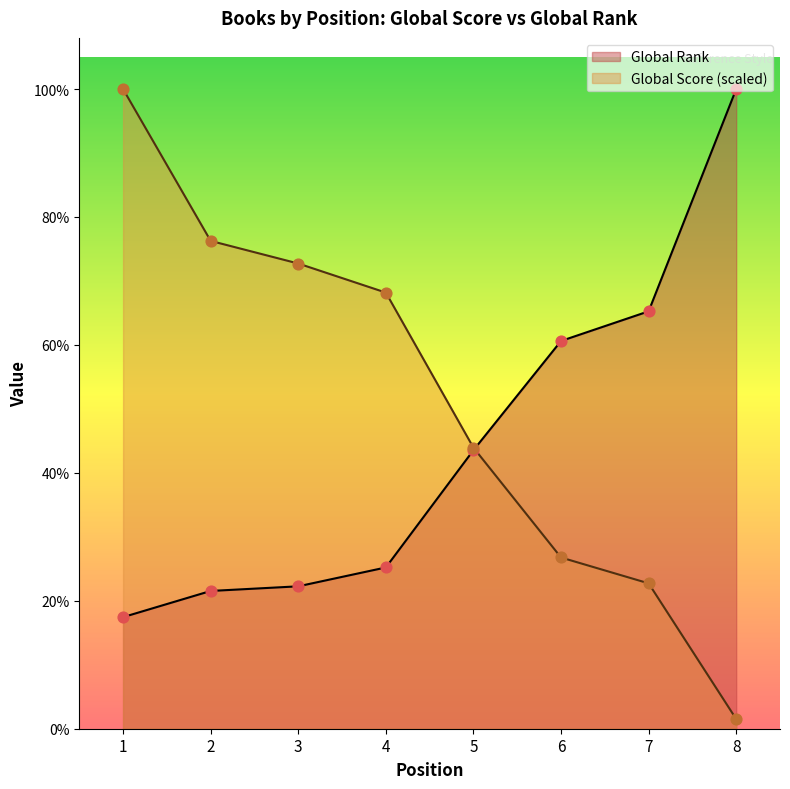

Which series reaches the minimum Y coordinate?

Global Score